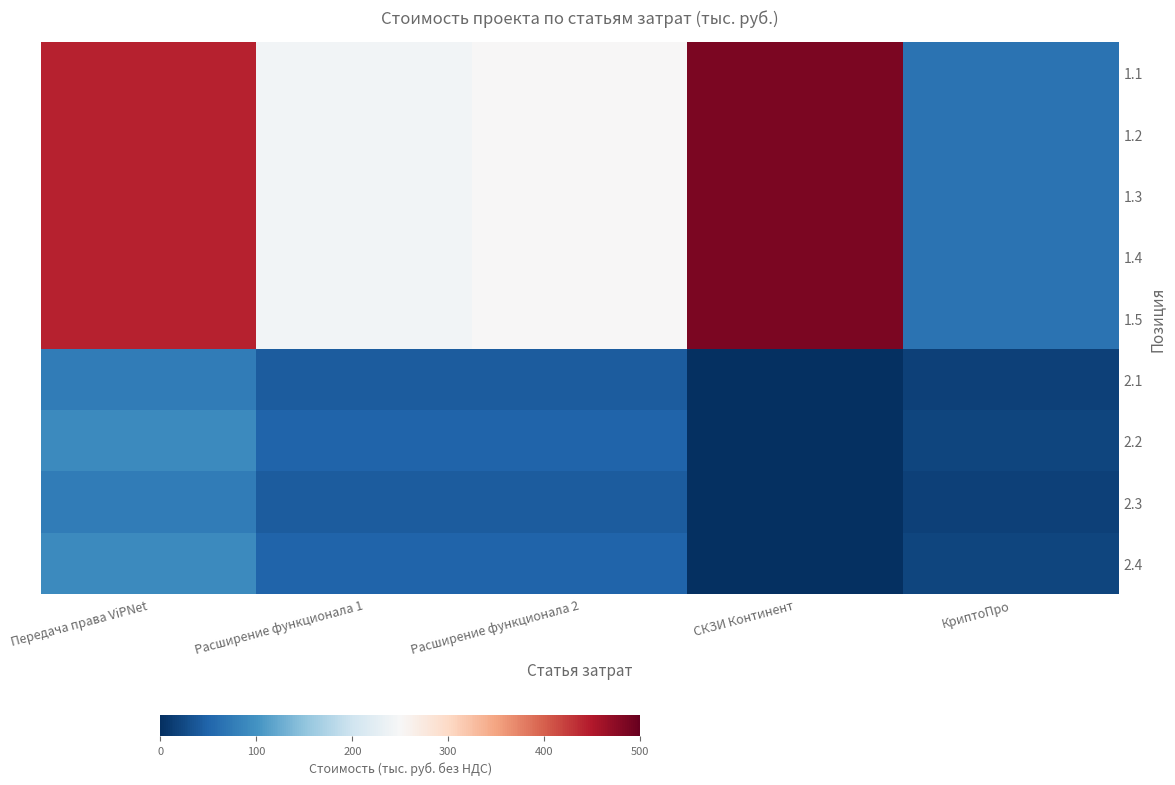

Between Расширение функционала 2 and КриптоПро, which series saw the biggest shift?

1.1